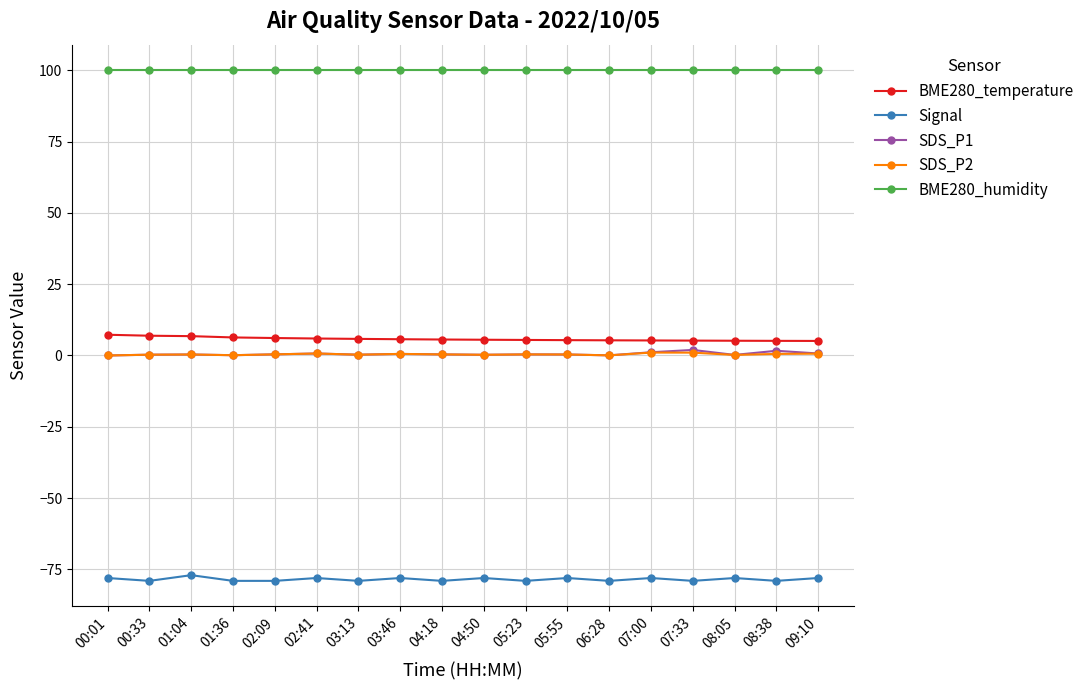

Which series has the largest total across all categories?

BME280_humidity